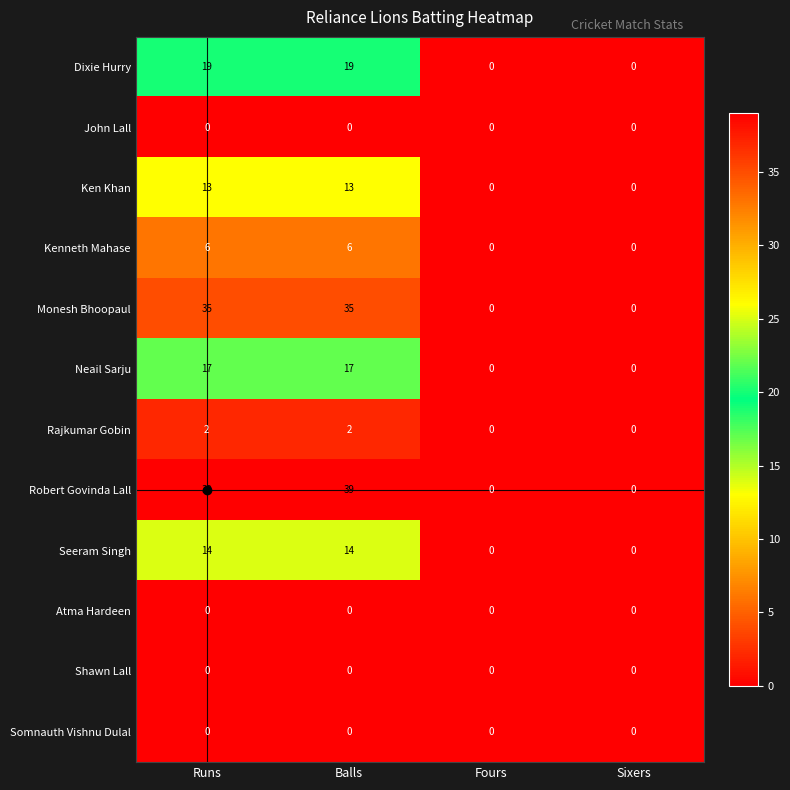

What is the highest value of the Ken Khan series?

13